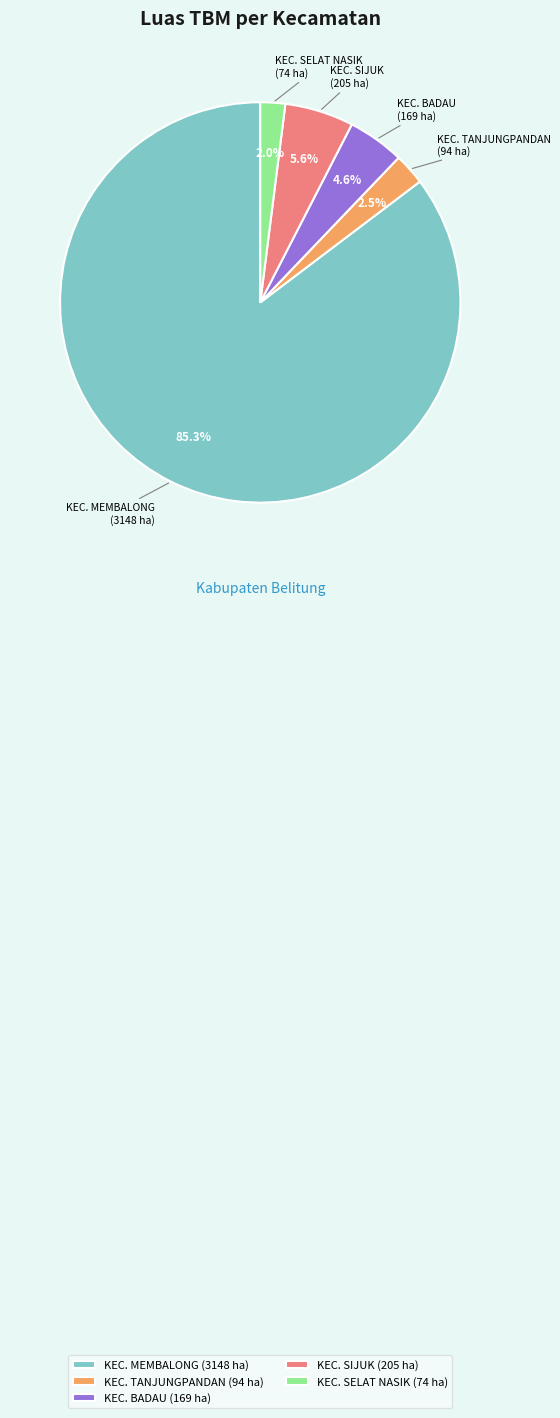

Does KEC. BADAU represent more than half of the total?

No